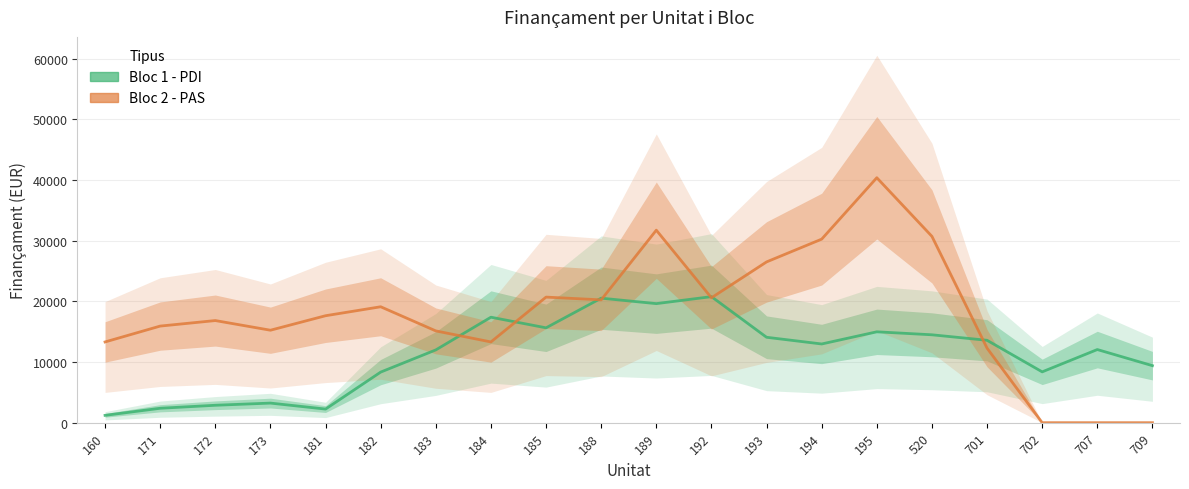

Rank the series by their average value, from lowest to highest.

Bloc 1 - PDI, Bloc 2 - PAS